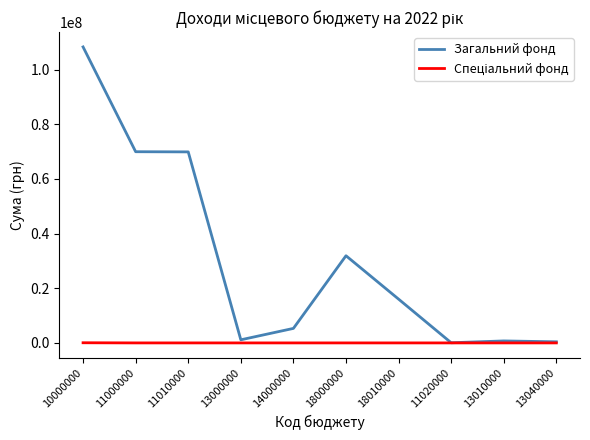

At which category does the chart reach its peak across all series?

10000000